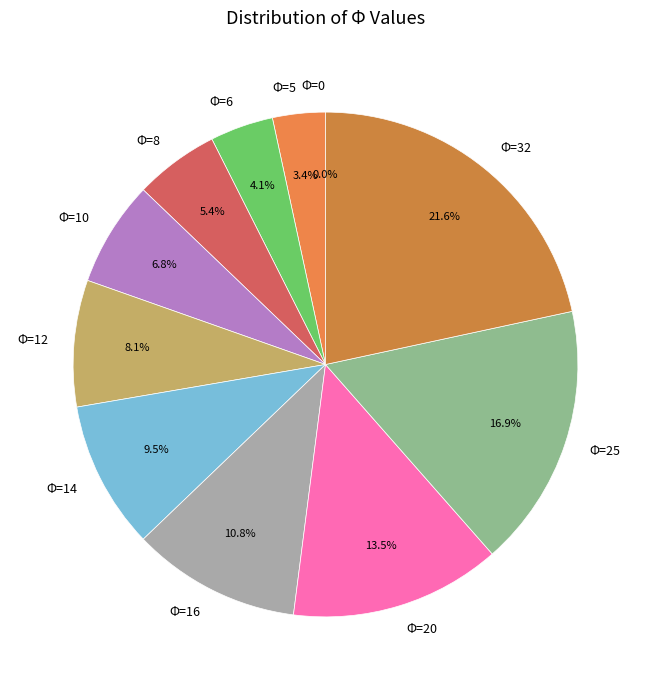

What percentage is NOT represented by Φ=0?

100.0%